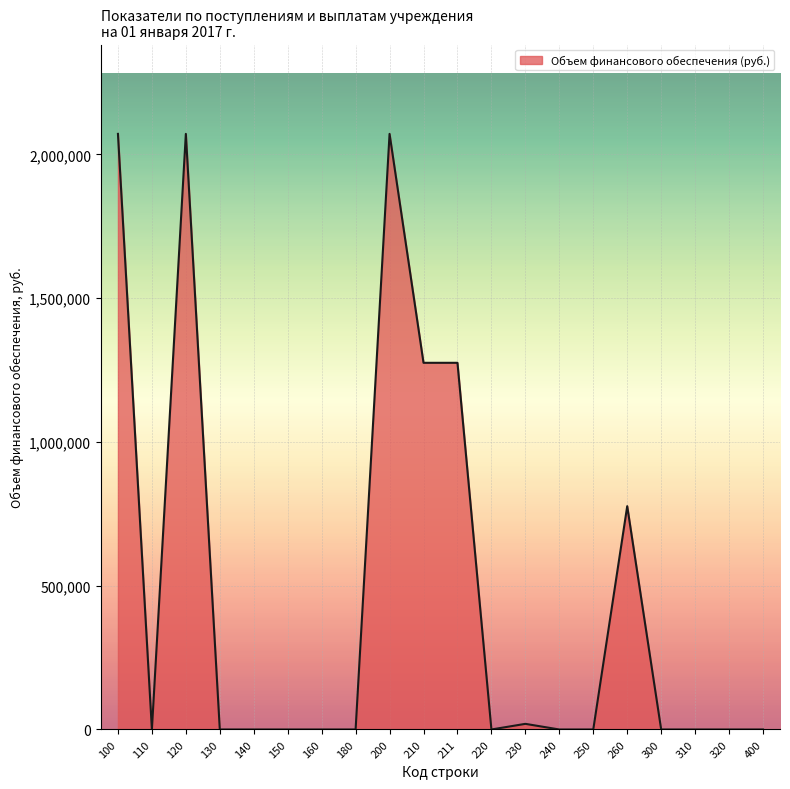

How many lines are shown in the chart?

1